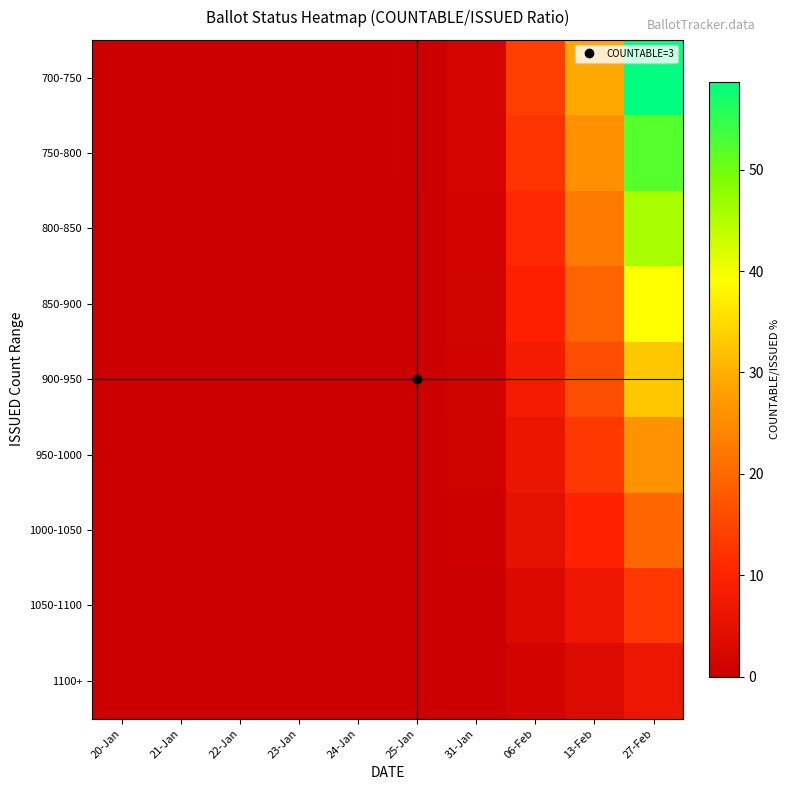

Reading left to right, what are all the values shown in this chart?

700-750: 20-Jan=0.0	21-Jan=0.1	22-Jan=0.1	23-Jan=0.2	24-Jan=0.2	25-Jan=0.3	31-Jan=1.9	06-Feb=14.1	13-Feb=29.1	27-Feb=58.7
750-800: 20-Jan=0.0	21-Jan=0.1	22-Jan=0.1	23-Jan=0.2	24-Jan=0.2	25-Jan=0.2	31-Jan=1.7	06-Feb=12.5	13-Feb=25.9	27-Feb=52.2
800-850: 20-Jan=0.0	21-Jan=0.1	22-Jan=0.1	23-Jan=0.1	24-Jan=0.1	25-Jan=0.2	31-Jan=1.5	06-Feb=10.9	13-Feb=22.7	27-Feb=45.6
850-900: 20-Jan=0.0	21-Jan=0.1	22-Jan=0.1	23-Jan=0.1	24-Jan=0.1	25-Jan=0.2	31-Jan=1.3	06-Feb=9.4	13-Feb=19.4	27-Feb=39.1
900-950: 20-Jan=0.0	21-Jan=0.1	22-Jan=0.1	23-Jan=0.1	24-Jan=0.1	25-Jan=0.2	31-Jan=1.1	06-Feb=7.8	13-Feb=16.2	27-Feb=32.6
950-1000: 20-Jan=0.0	21-Jan=0.0	22-Jan=0.0	23-Jan=0.1	24-Jan=0.1	25-Jan=0.1	31-Jan=0.8	06-Feb=6.2	13-Feb=12.9	27-Feb=26.1
1000-1050: 20-Jan=0.0	21-Jan=0.0	22-Jan=0.0	23-Jan=0.1	24-Jan=0.1	25-Jan=0.1	31-Jan=0.6	06-Feb=4.7	13-Feb=9.7	27-Feb=19.6
1050-1100: 20-Jan=0.0	21-Jan=0.0	22-Jan=0.0	23-Jan=0.0	24-Jan=0.0	25-Jan=0.1	31-Jan=0.4	06-Feb=3.1	13-Feb=6.5	27-Feb=13.0
1100+: 20-Jan=0.0	21-Jan=0.0	22-Jan=0.0	23-Jan=0.0	24-Jan=0.0	25-Jan=0.0	31-Jan=0.2	06-Feb=1.6	13-Feb=3.2	27-Feb=6.5